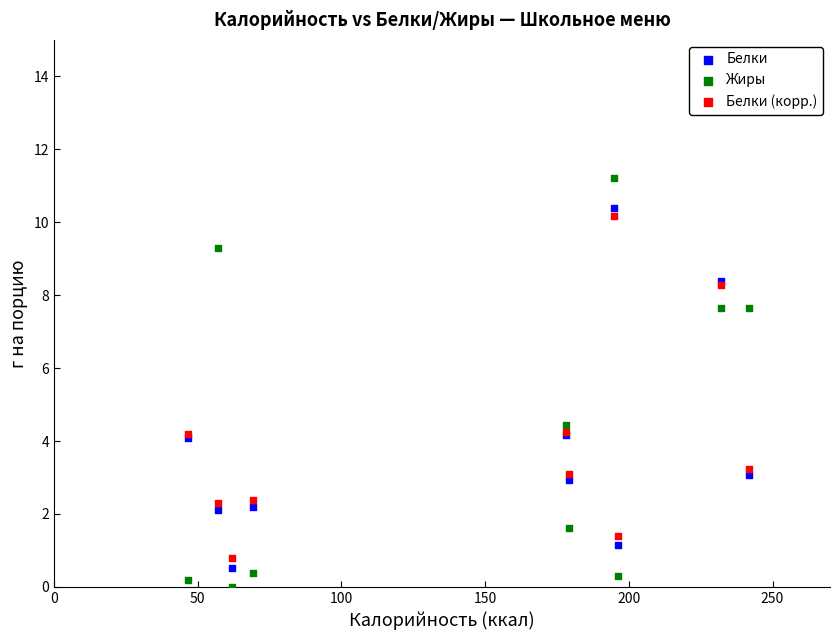

Which series contains the lowest Y value?

Жиры